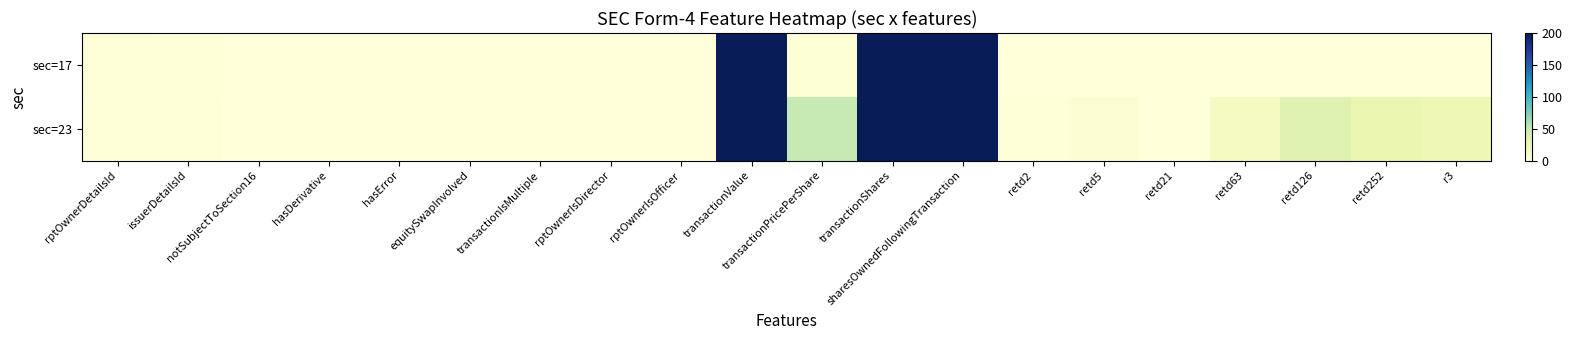

Count the number of data series in this chart.

2